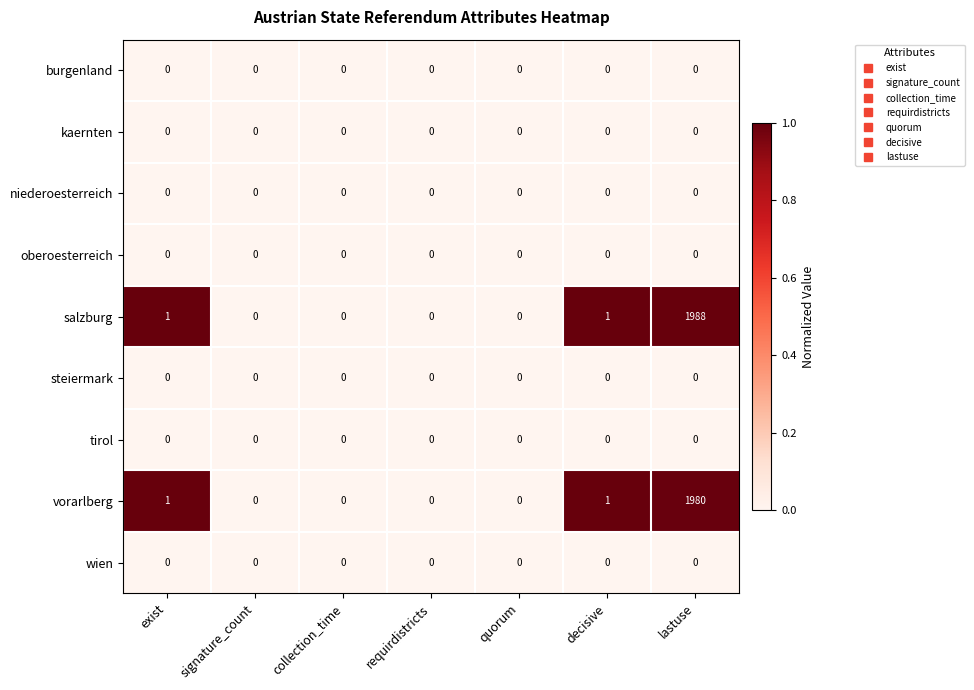

Which series has the widest spread of values?

salzburg